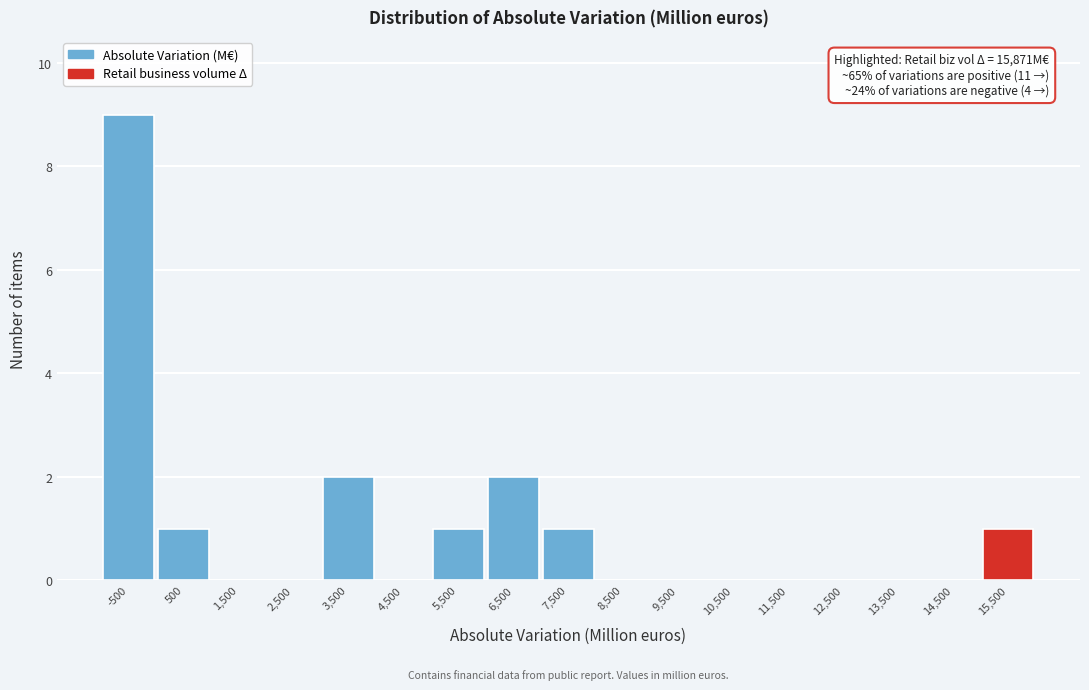

Reading right to left, list all the values displayed in this chart.

15,500=1	14,500=0	13,500=0	12,500=0	11,500=0	10,500=0	9,500=0	8,500=0	7,500=1	6,500=2	5,500=1	4,500=0	3,500=2	2,500=0	1,500=0	500=1	-500=9